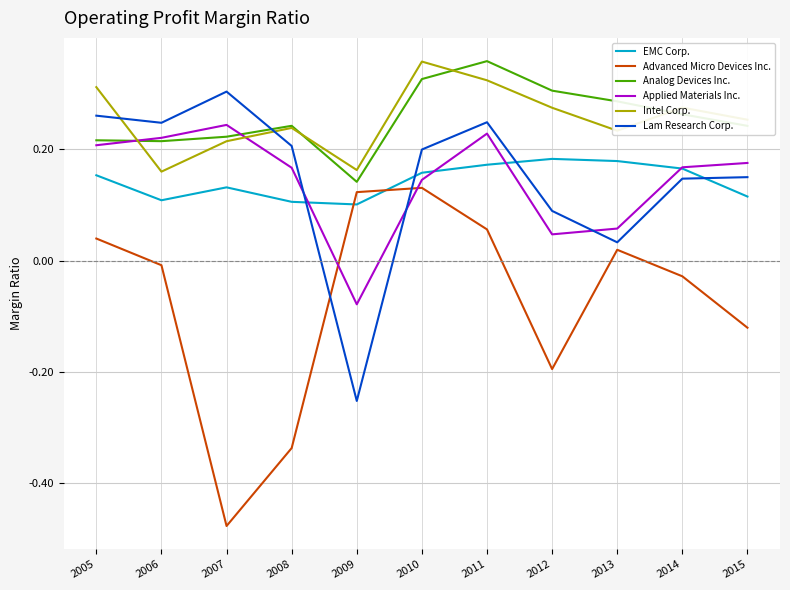

The EMC Corp. series shows 0.2 at 2015. True or false?

False